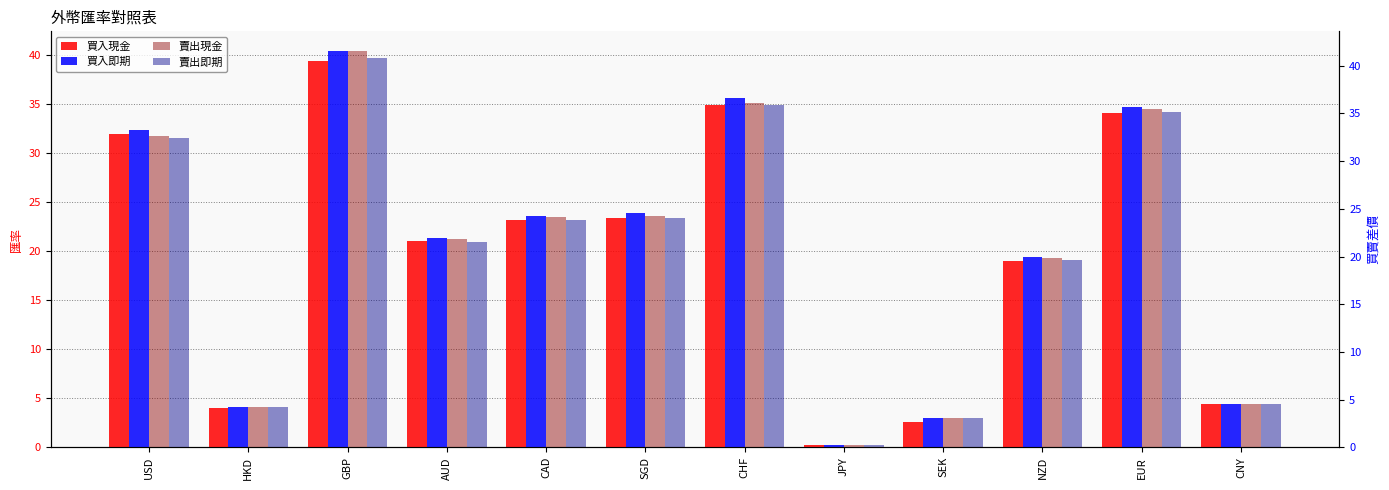

Reading left to right, list all the values displayed in this chart.

買入現金: USD=32.0	HKD=4.0	GBP=39.4	AUD=21.0	CAD=23.2	SGD=23.4	CHF=34.9	JPY=0.2	SEK=2.6	NZD=19.0	EUR=34.1	CNY=4.4
買入即期: USD=32.4	HKD=4.1	GBP=40.4	AUD=21.3	CAD=23.6	SGD=23.9	CHF=35.6	JPY=0.2	SEK=2.9	NZD=19.4	EUR=34.8	CNY=4.5
賣出現金: USD=32.7	HKD=4.2	GBP=41.5	AUD=21.8	CAD=24.1	SGD=24.3	CHF=36.1	JPY=0.2	SEK=3.1	NZD=19.9	EUR=35.5	CNY=4.5
賣出即期: USD=32.5	HKD=4.2	GBP=40.8	AUD=21.5	CAD=23.8	SGD=24.0	CHF=35.9	JPY=0.2	SEK=3.0	NZD=19.6	EUR=35.1	CNY=4.5